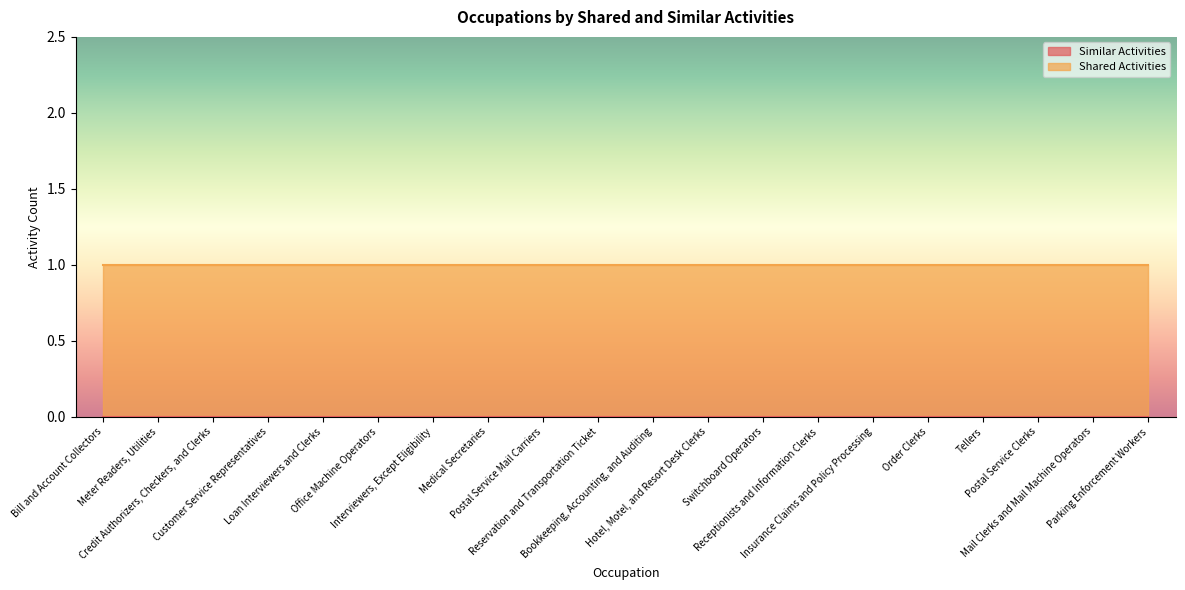

Reading left to right, transcribe all the data shown in this chart.

Similar Activities: Bill and Account Collectors=0	Meter Readers, Utilities=0	Credit Authorizers, Checkers, and Clerks=0	Customer Service Representatives=0	Loan Interviewers and Clerks=0	Office Machine Operators=0	Interviewers, Except Eligibility=0	Medical Secretaries=0	Postal Service Mail Carriers=0	Reservation and Transportation Ticket=0	Bookkeeping, Accounting, and Auditing=0	Hotel, Motel, and Resort Desk Clerks=0	Switchboard Operators=0	Receptionists and Information Clerks=0	Insurance Claims and Policy Processing=0	Order Clerks=0	Tellers=0	Postal Service Clerks=0	Mail Clerks and Mail Machine Operators=0	Parking Enforcement Workers=0
Shared Activities: Bill and Account Collectors=1	Meter Readers, Utilities=1	Credit Authorizers, Checkers, and Clerks=1	Customer Service Representatives=1	Loan Interviewers and Clerks=1	Office Machine Operators=1	Interviewers, Except Eligibility=1	Medical Secretaries=1	Postal Service Mail Carriers=1	Reservation and Transportation Ticket=1	Bookkeeping, Accounting, and Auditing=1	Hotel, Motel, and Resort Desk Clerks=1	Switchboard Operators=1	Receptionists and Information Clerks=1	Insurance Claims and Policy Processing=1	Order Clerks=1	Tellers=1	Postal Service Clerks=1	Mail Clerks and Mail Machine Operators=1	Parking Enforcement Workers=1